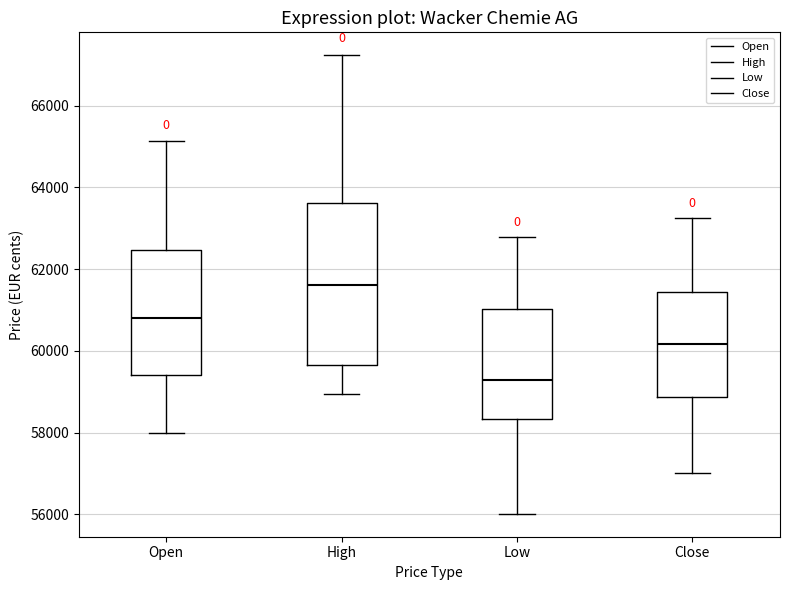

Reading left to right, transcribe this box plot: for each box, give where its median line is, the range the box spans, and where its two whiskers end, as read against the y-axis. The values are not printed on the chart, so give them approximately, as read against the axis.

Open: median 60800, box 59400 to 62400, whiskers 58000 to 65200
High: median 61600, box 59600 to 63600, whiskers 59000 to 67200
Low: median 59200, box 58400 to 61000, whiskers 56000 to 62800
Close: median 60200, box 58800 to 61400, whiskers 57000 to 63200